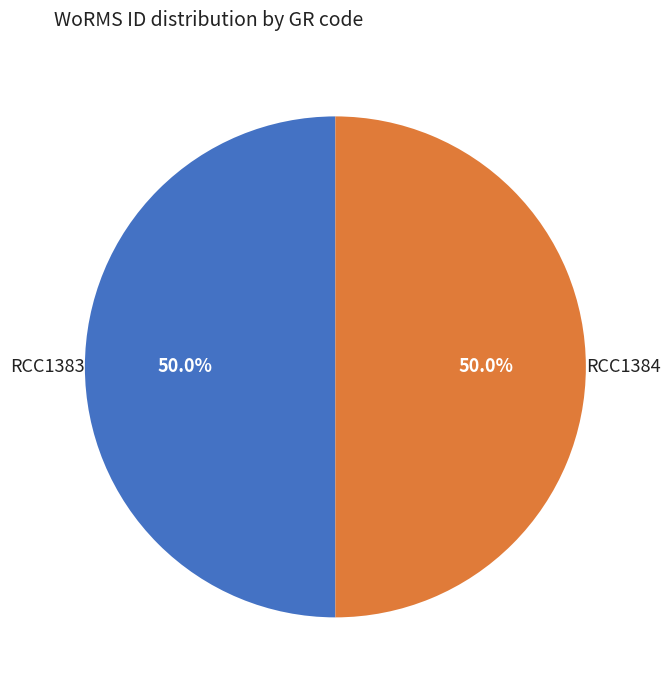

What is the ratio of the value at RCC1384 to the value at RCC1383?

1.0